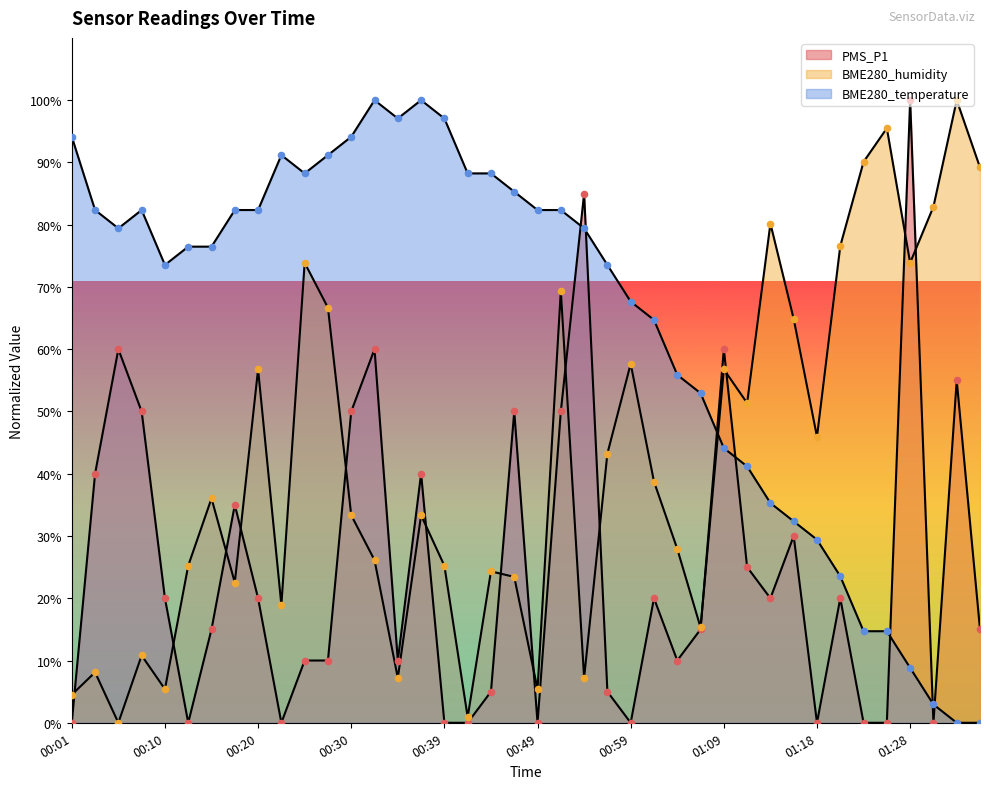

Which series has the widest spread of Y values?

PMS_P1